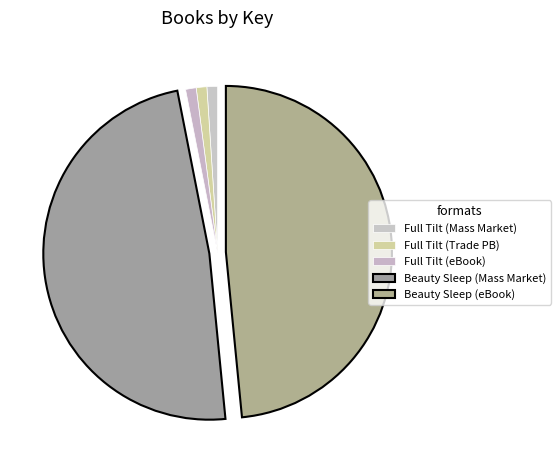

How many slices are in this pie chart?

5